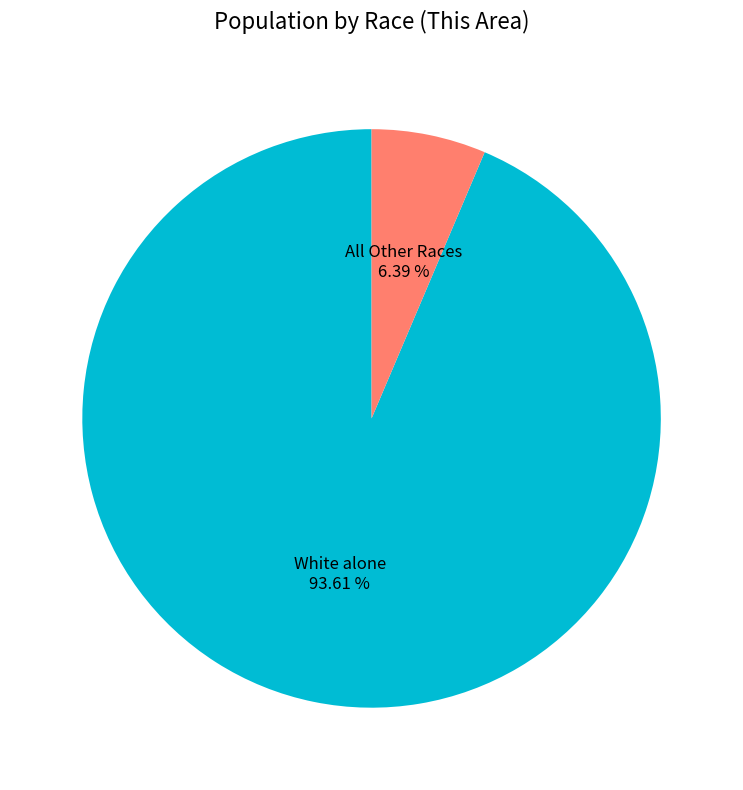

How many segments does this pie chart have?

2